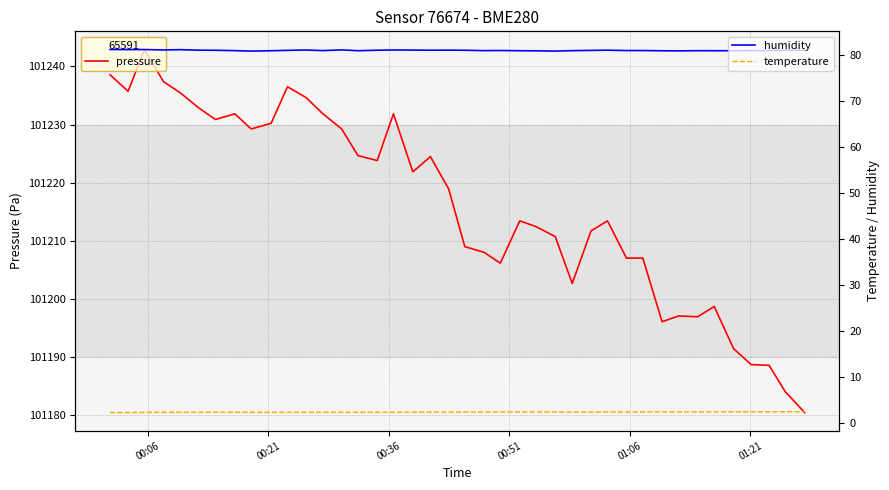

Is this an area chart (filled region under the line)?

No